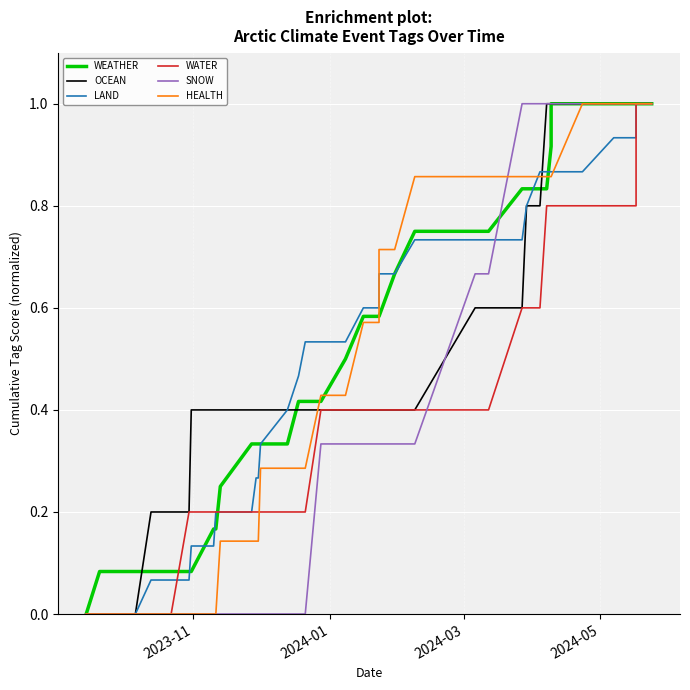

What is the maximum value for WEATHER?

1.0